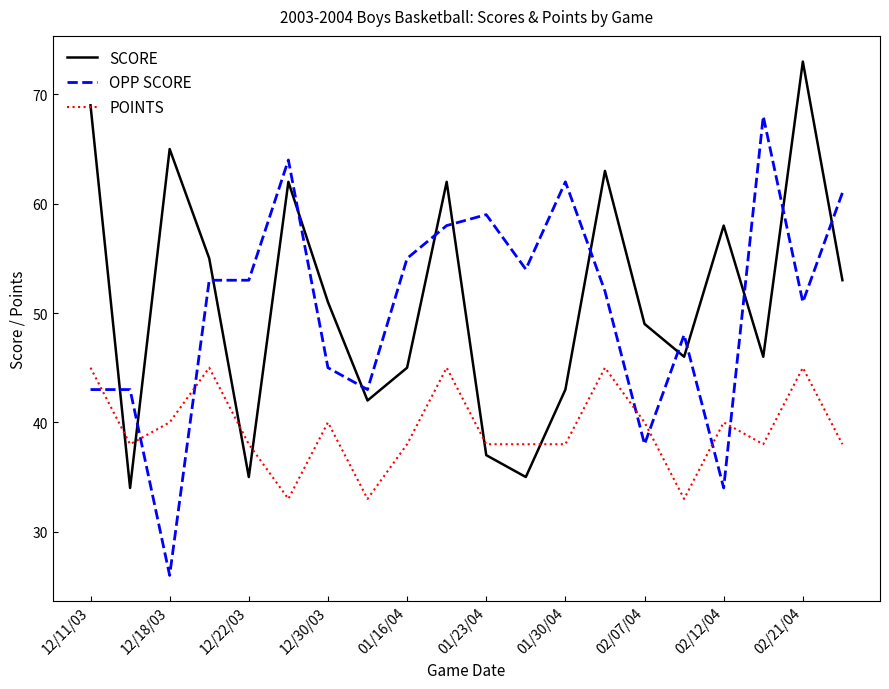

Rank the series by their maximum value, from highest to lowest.

SCORE, OPP SCORE, POINTS